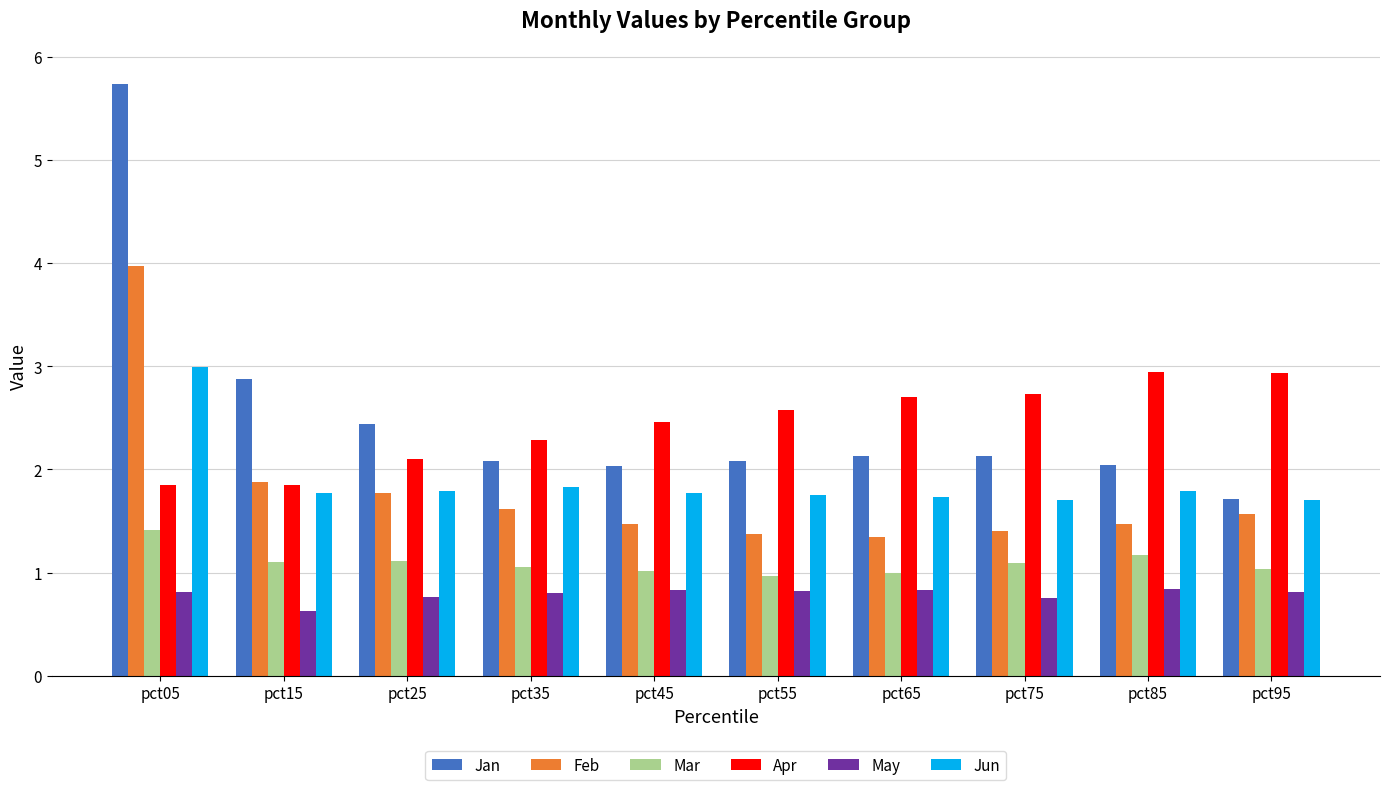

The value of Apr at pct45 is 2.5. True or false?

True